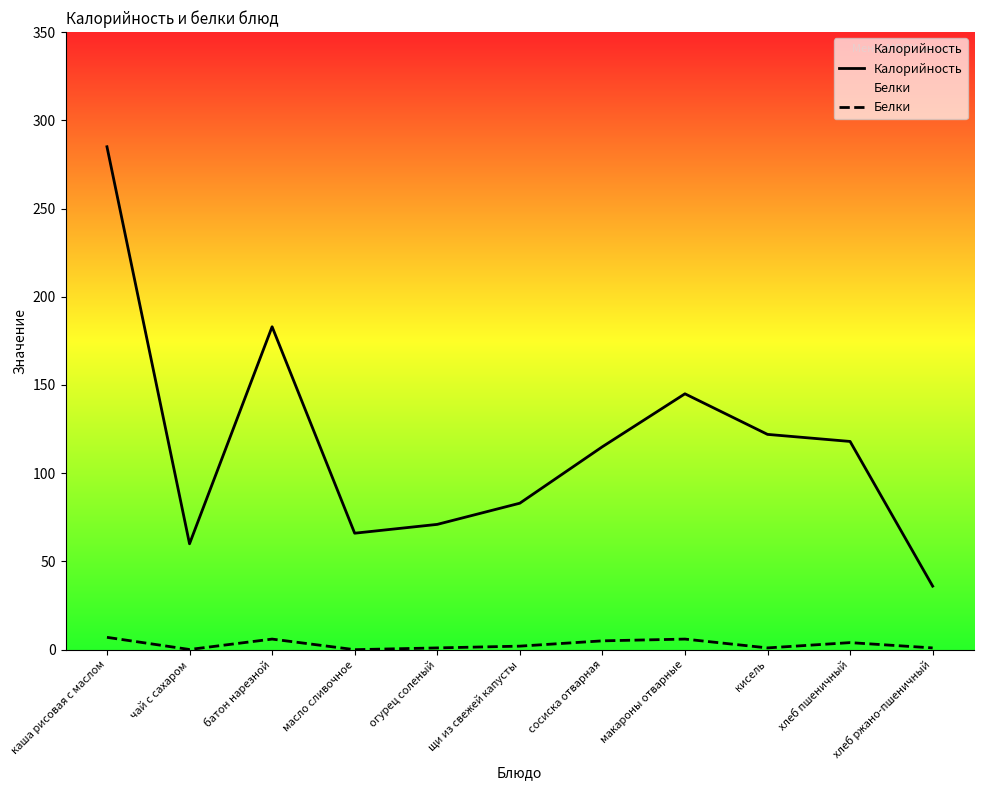

What are all the series names shown in the legend?

Калорийность, Белки